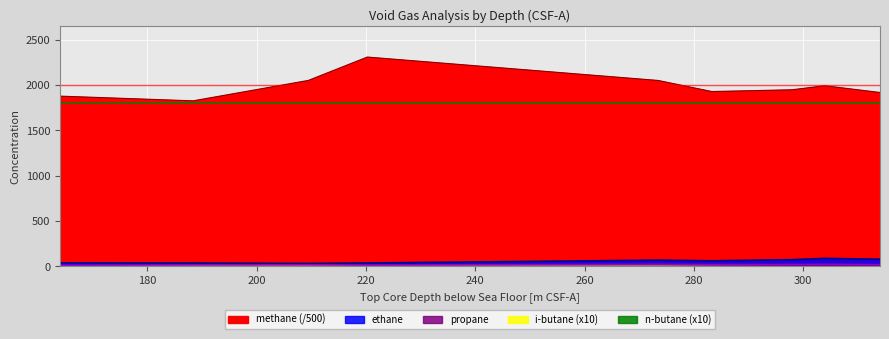

How many lines are shown in the chart?

3